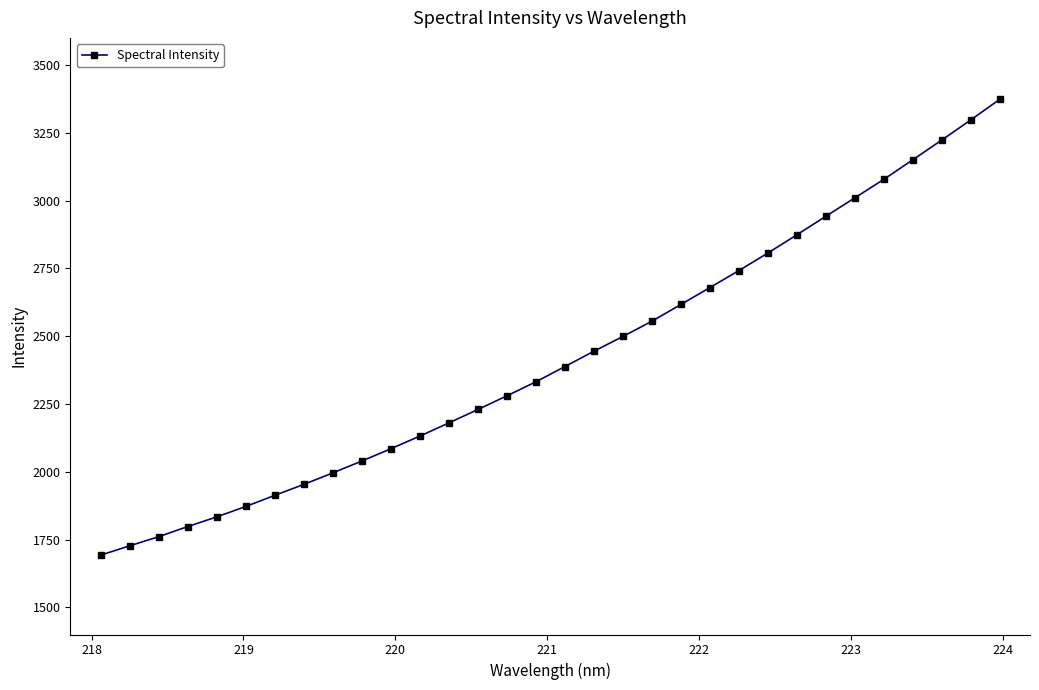

What is the sum of all values?

77505.7